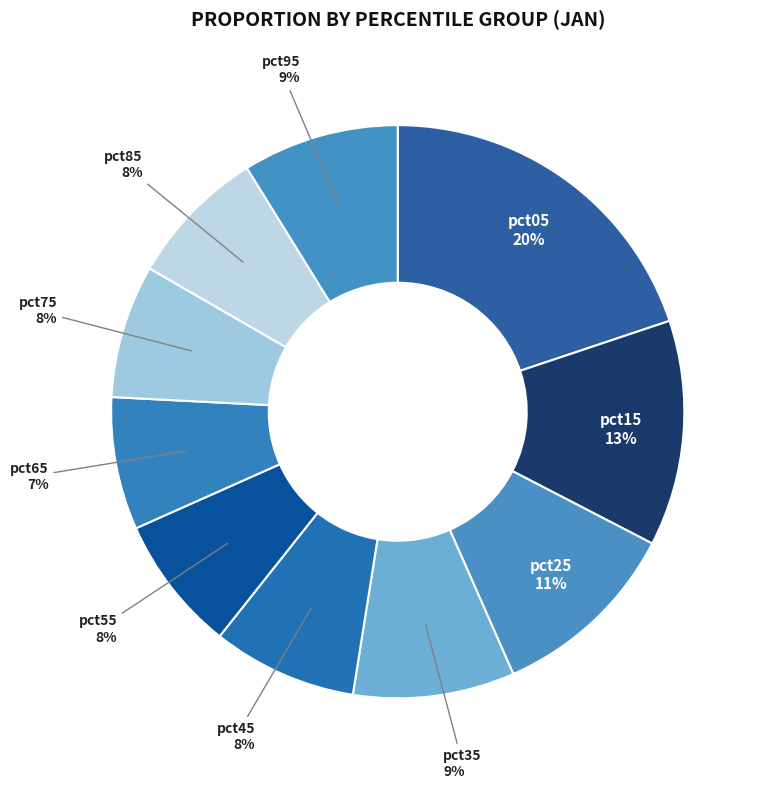

How many slices are in this pie chart?

10